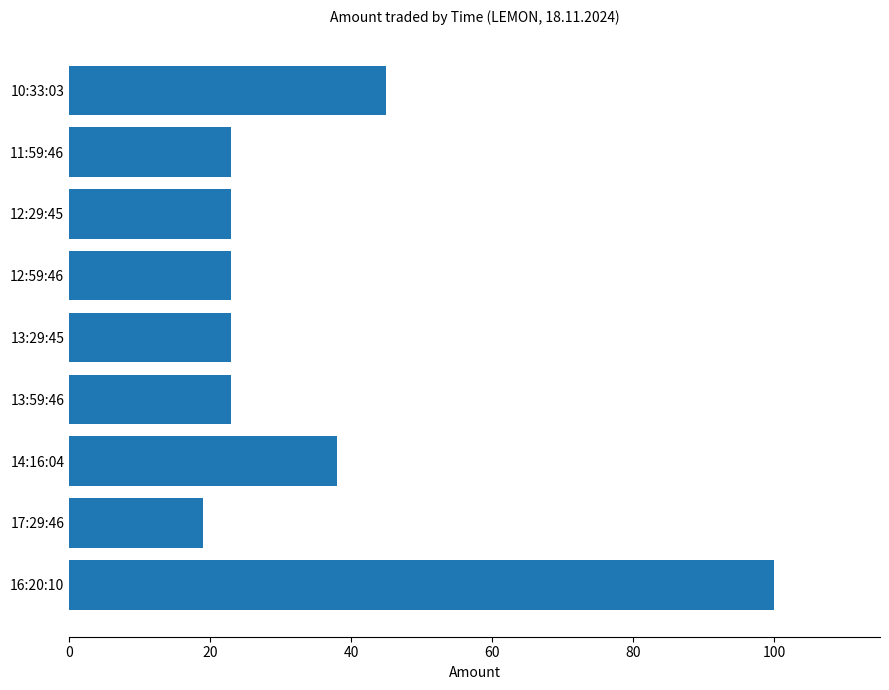

What is the sum of all values?

317